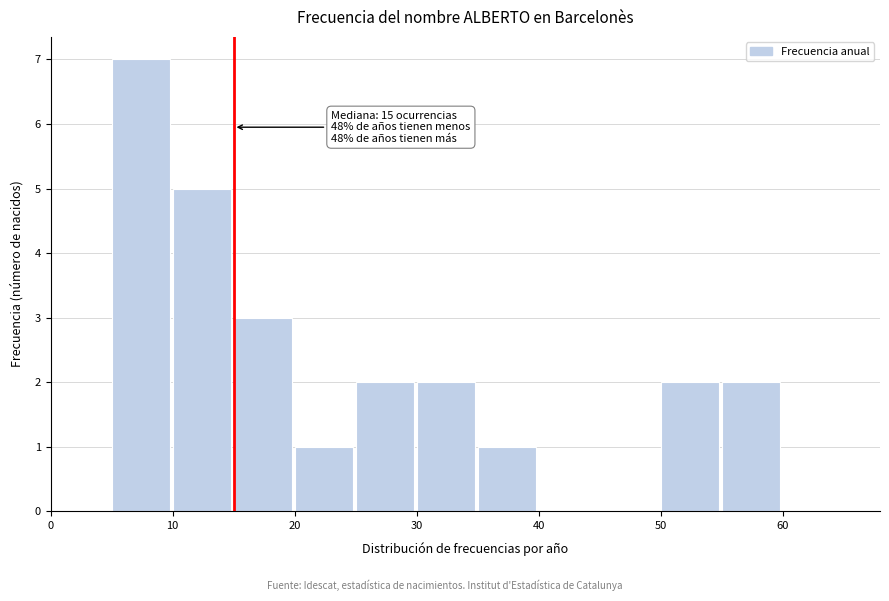

Over which range of the x-axis is the bar tallest?

5 to 10